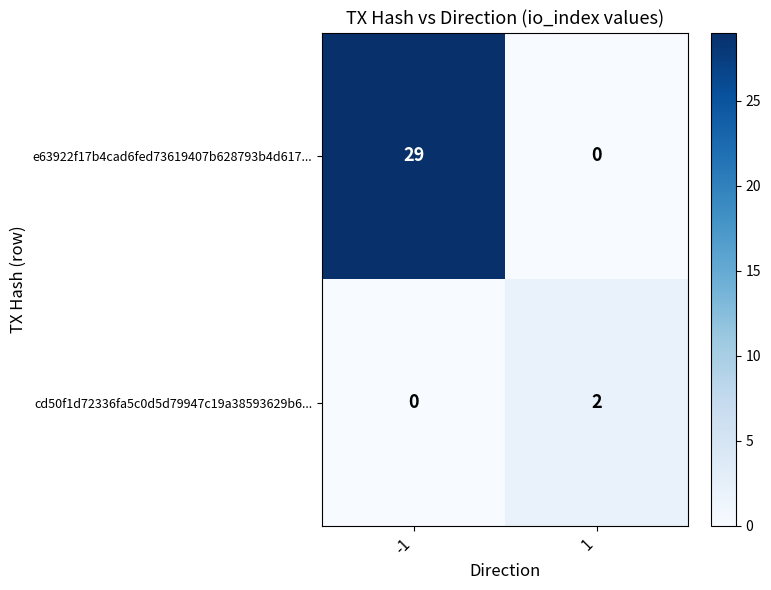

Rank the series at 1 from highest to lowest value.

cd50f1d72336fa5c0d5d79947c19a38593629b6..., e63922f17b4cad6fed73619407b628793b4d617...